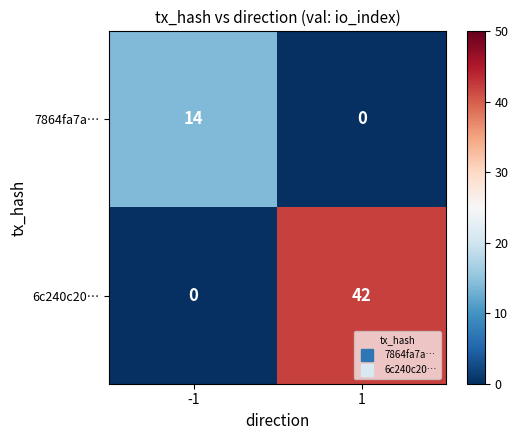

How many categories are shown in the chart?

2